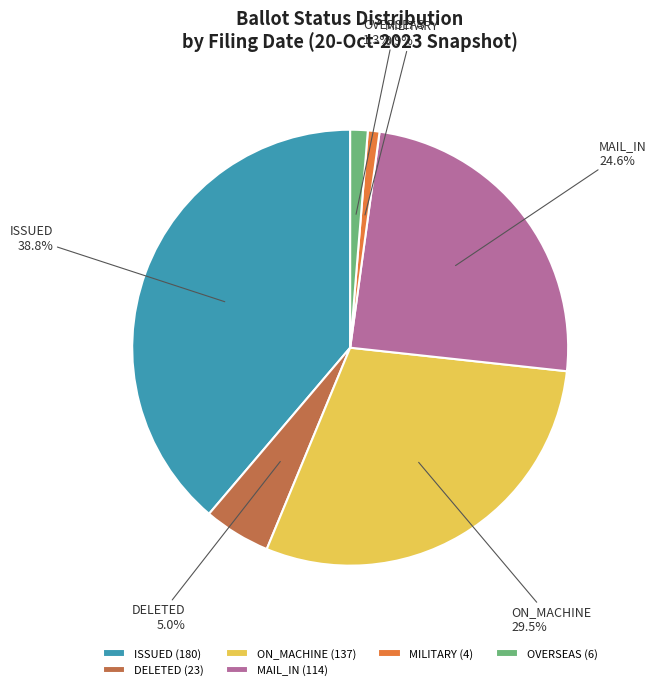

Do MAIL_IN and DELETED together represent more than half of the pie?

No